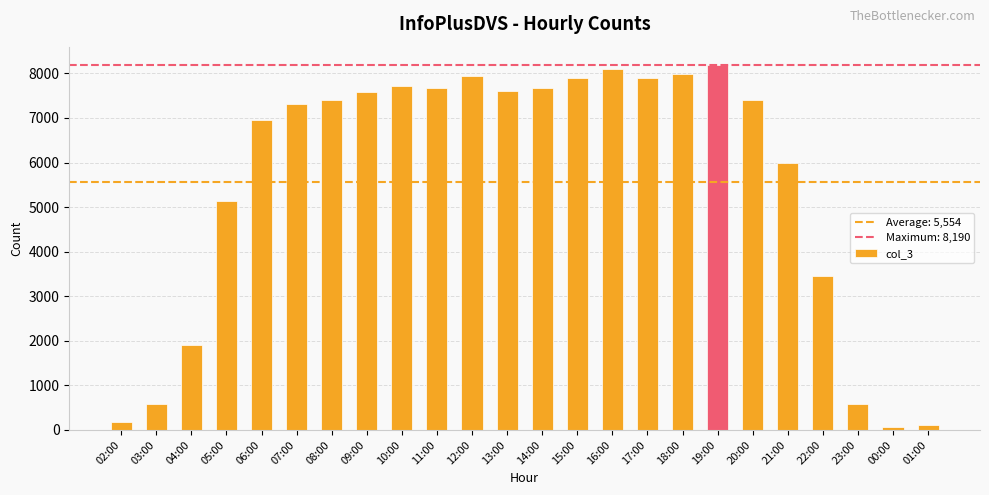

What is the difference between the second highest and minimum values?

8031